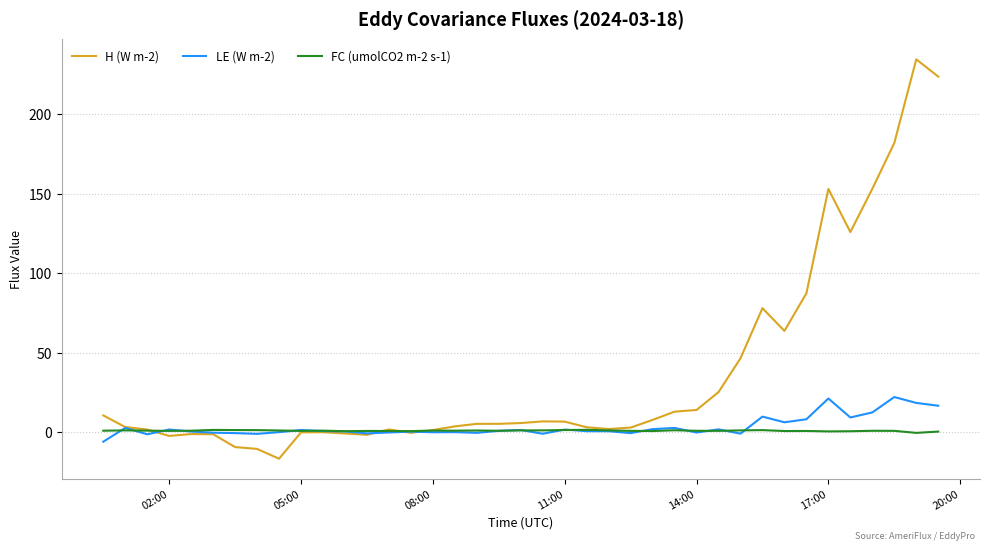

What is the smallest value displayed?

-16.6